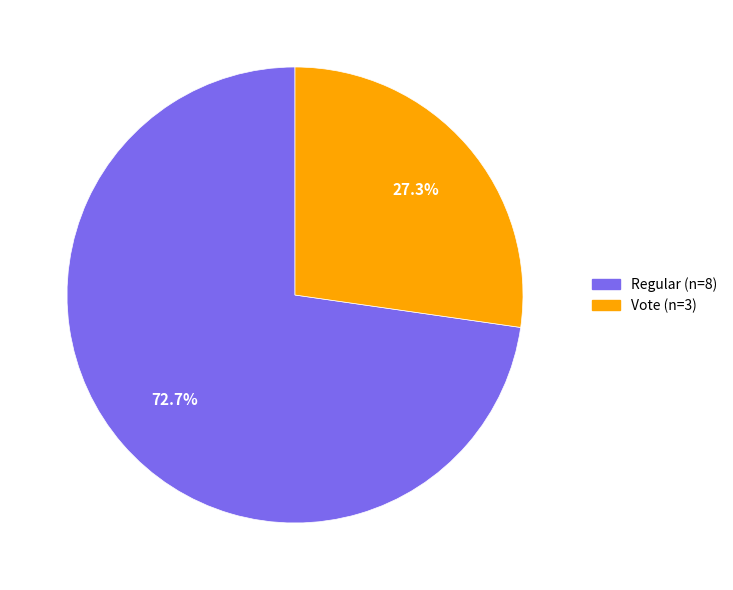

To the nearest percent, what portion does Vote represent?

27%